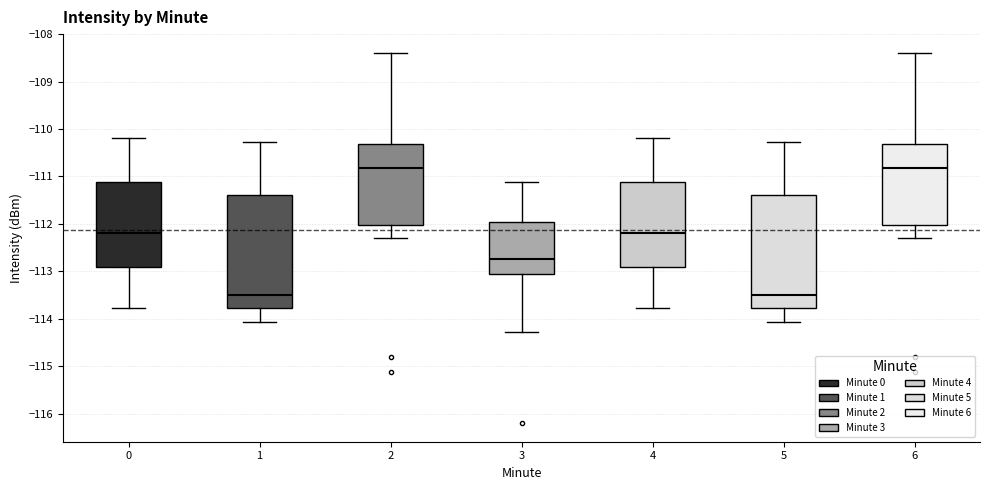

Reading left to right, transcribe this box plot: for each box, give where its median line is, the range the box spans, and where its two whiskers end, as read against the y-axis. The values are not printed on the chart, so give them approximately, as read against the axis.

0: median -112.2, box -112.9 to -111.1, whiskers -113.8 to -110.2
1: median -113.5, box -113.8 to -111.4, whiskers -114.1 to -110.3
2: median -110.8, box -112.0 to -110.3, whiskers -112.3 to -108.4
3: median -112.7, box -113.1 to -112.0, whiskers -114.3 to -111.1
4: median -112.2, box -112.9 to -111.1, whiskers -113.8 to -110.2
5: median -113.5, box -113.8 to -111.4, whiskers -114.1 to -110.3
6: median -110.8, box -112.0 to -110.3, whiskers -112.3 to -108.4